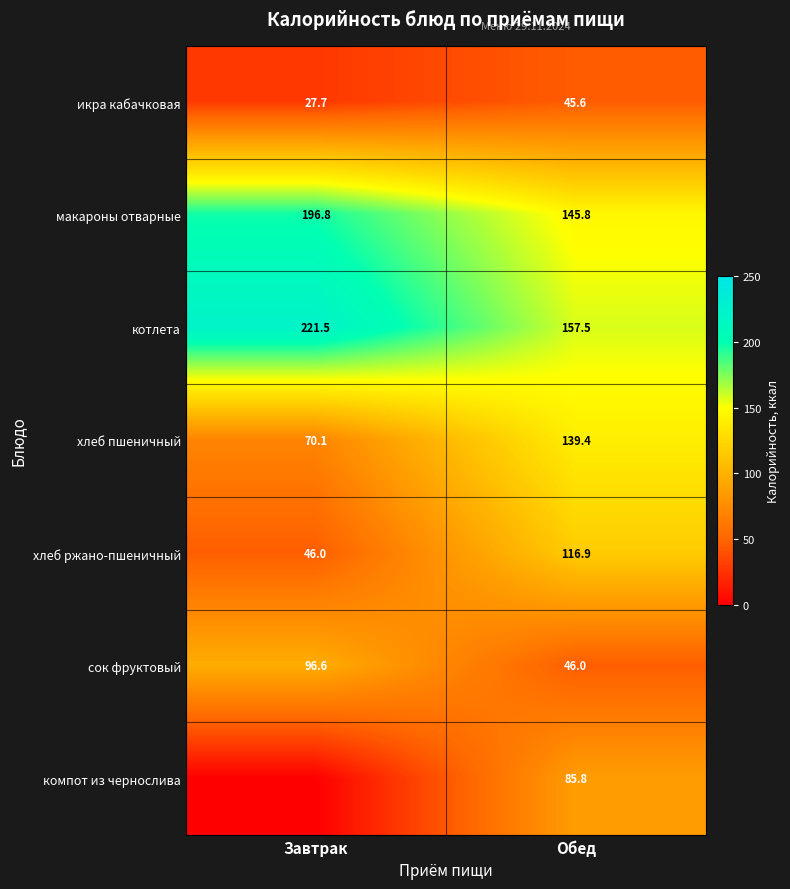

Is the value of хлеб пшеничный at Завтрак greater than the value of макароны отварные at Завтрак?

No